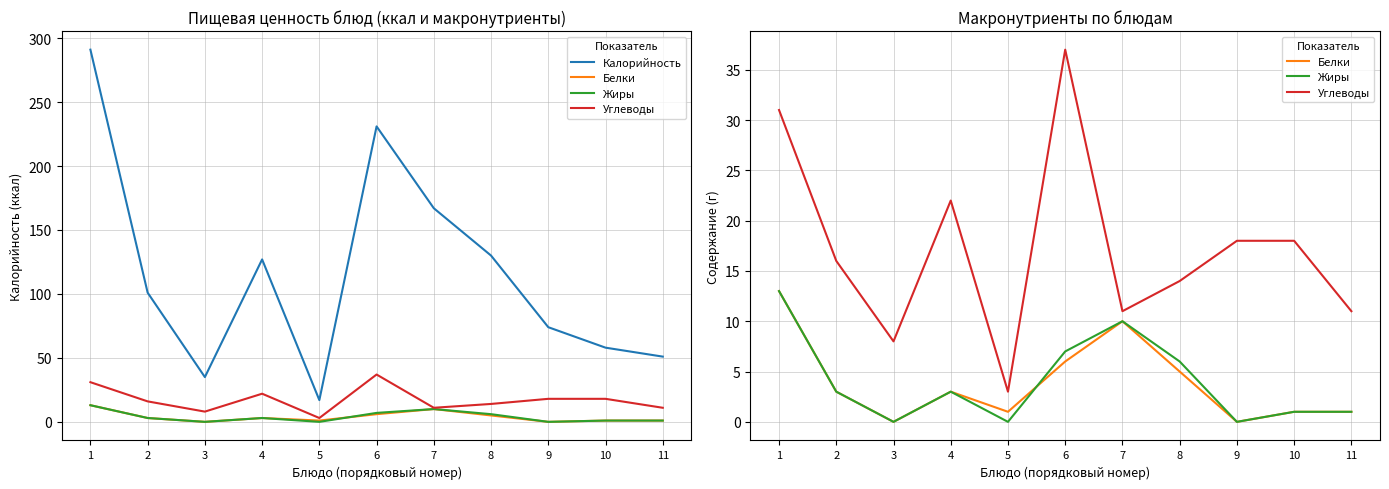

Reading left to right, extract all data points from this chart.

Калорийность: 291	101	35	127	17	231	167	130	74	58	51
Белки: 13	3	0	3	1	6	10	5	0	1	1
Жиры: 13	3	0	3	0	7	10	6	0	1	1
Углеводы: 31	16	8	22	3	37	11	14	18	18	11